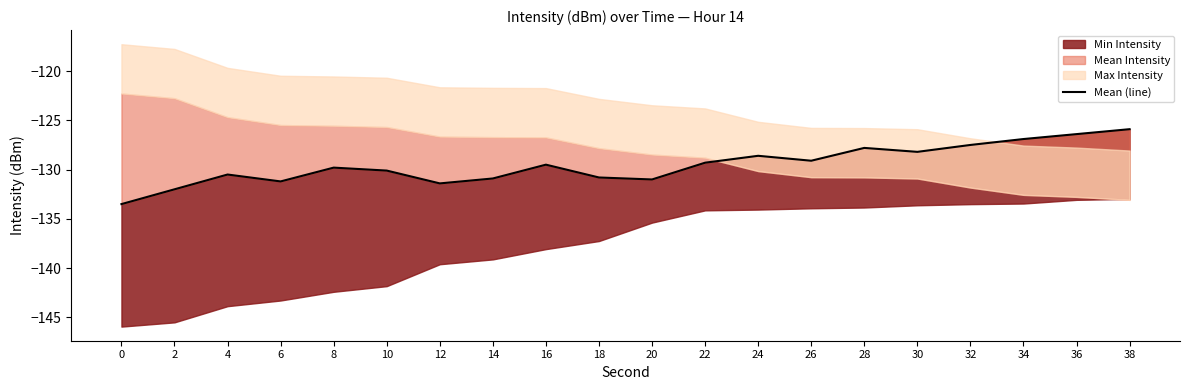

At which category does the data reach its first local valley?

6